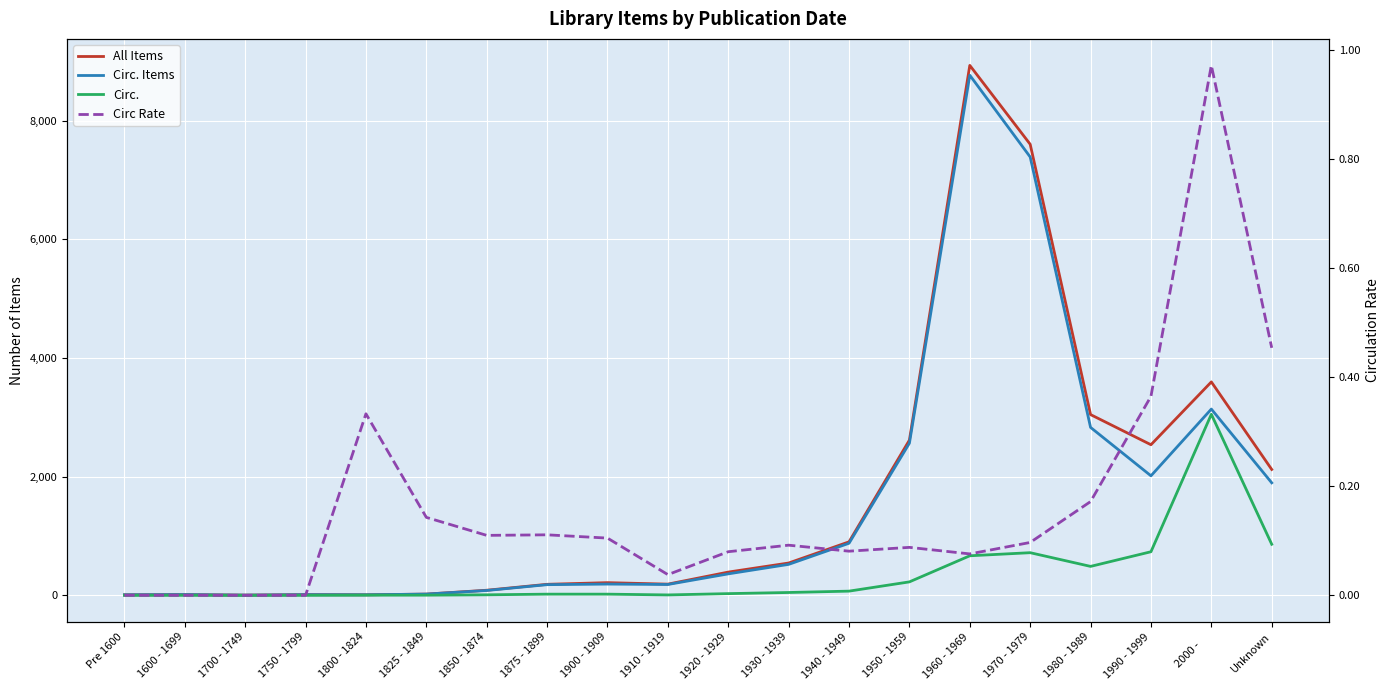

Which has a higher value, 1750 - 1799 or 1800 - 1824?

1750 - 1799